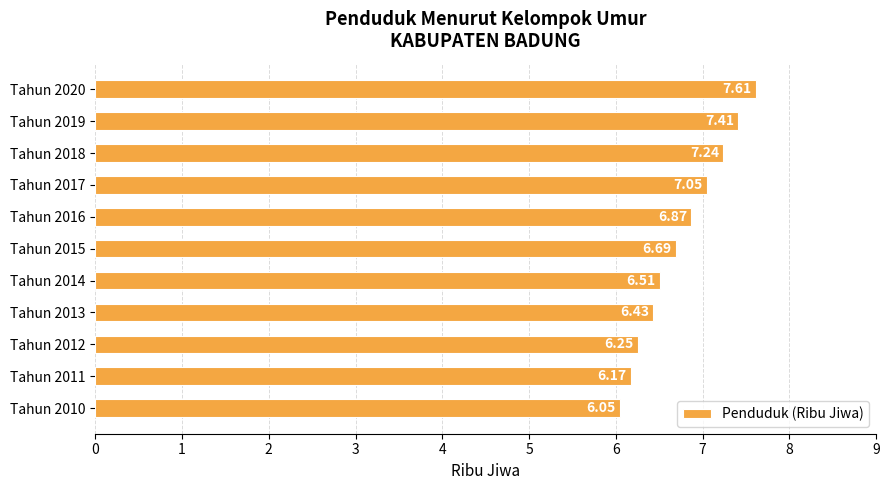

Which label corresponds to the largest value in the chart?

Tahun 2020